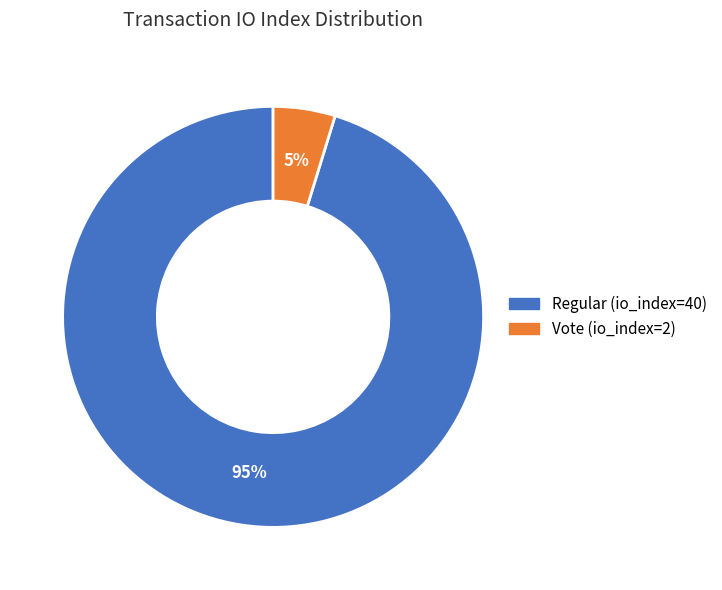

To the nearest percent, what is the difference between the largest and smallest slice percentages?

90%